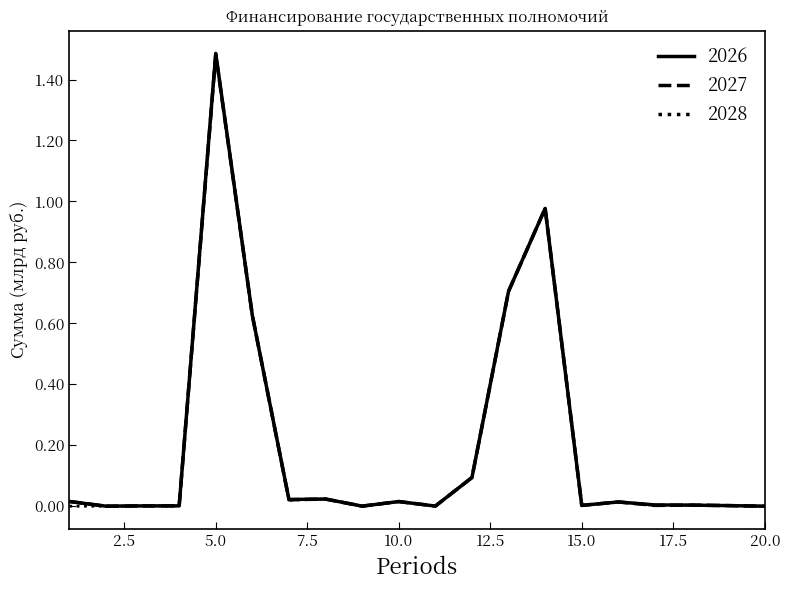

Rank the series by their average value, from highest to lowest.

2026, 2027, 2028